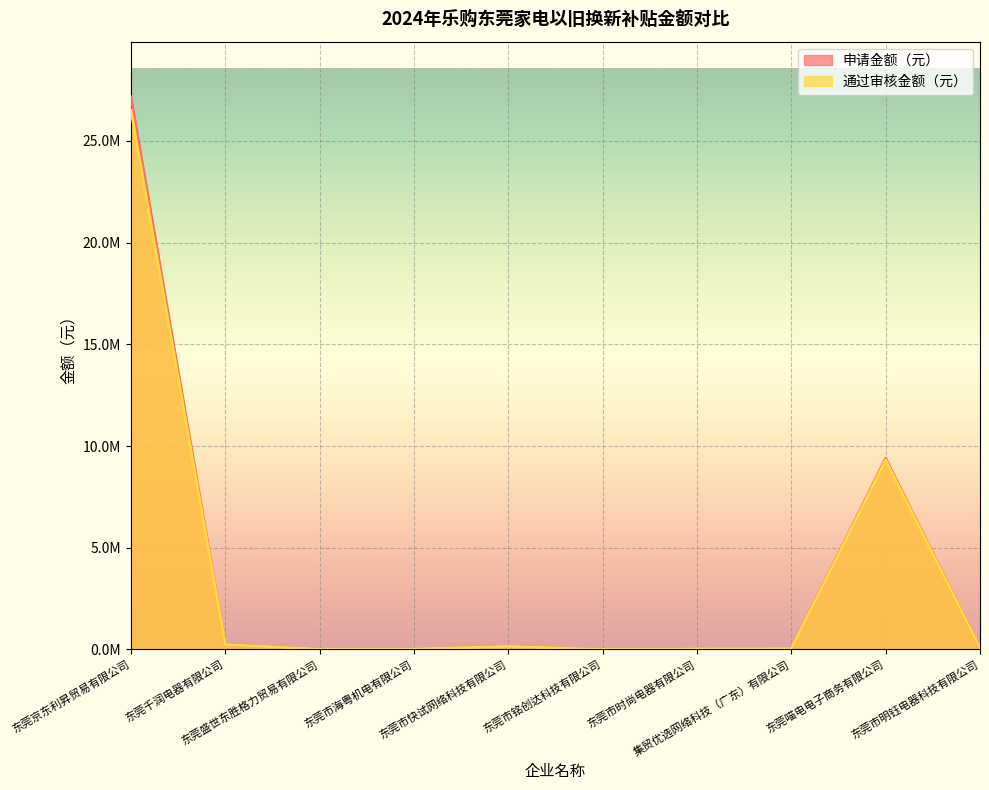

The 通过审核金额（元） series shows 12593.2 at 东莞盛世东胜格力贸易有限公司. True or false?

True